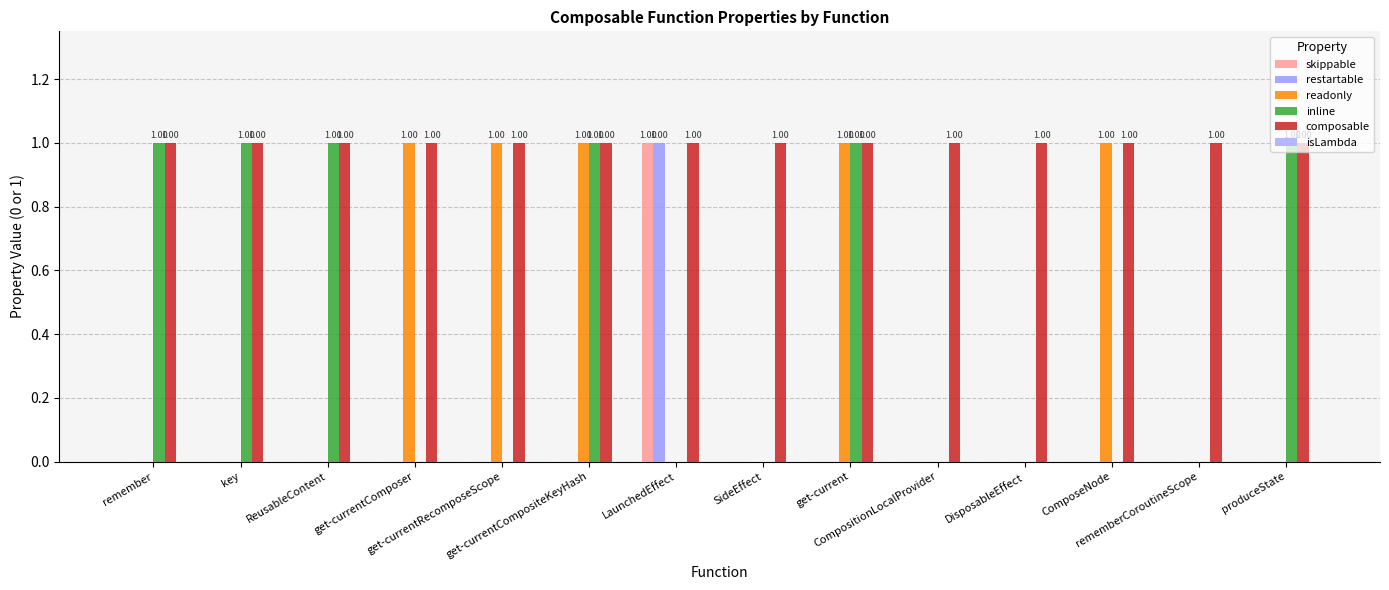

Are the bars horizontal?

No